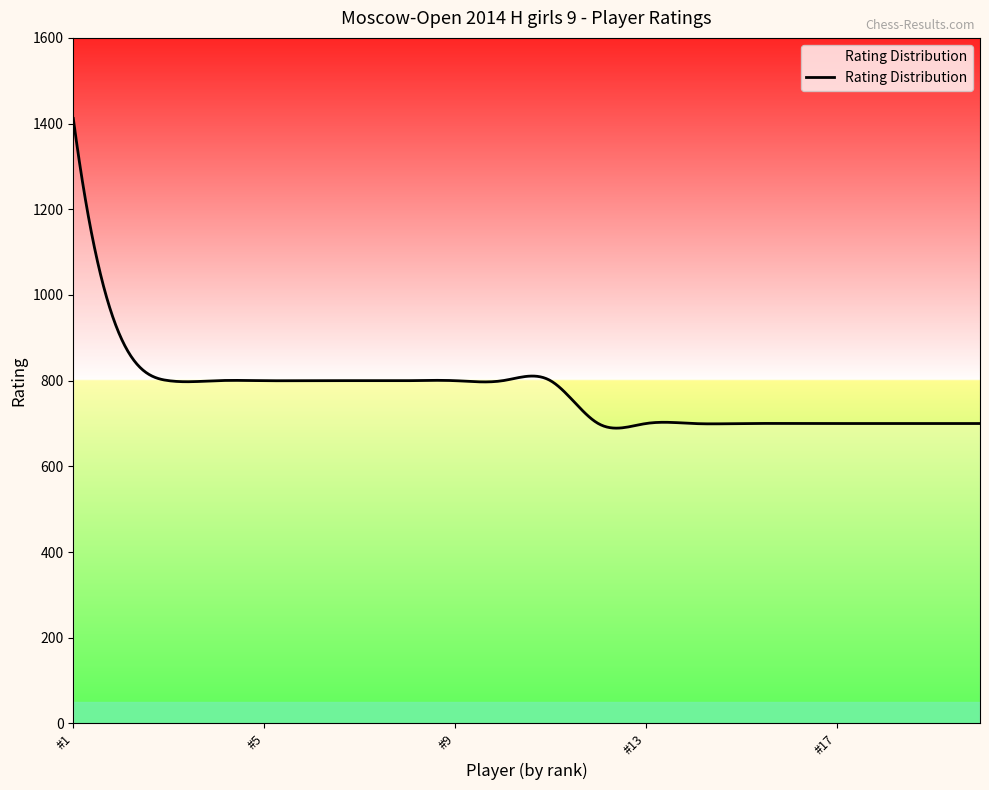

What is the maximum value shown in the chart?

1412.0